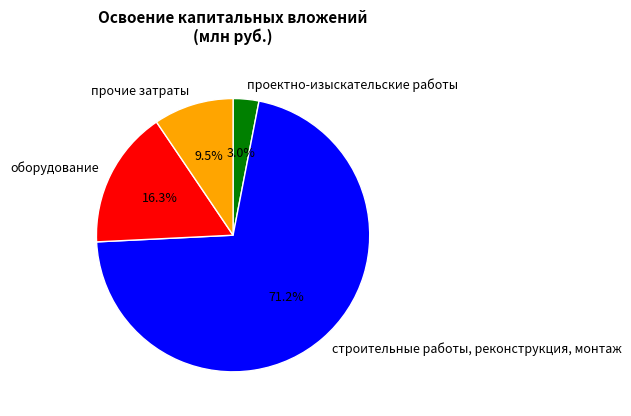

To the nearest percent, what is the difference between the largest and smallest slice percentages?

68%